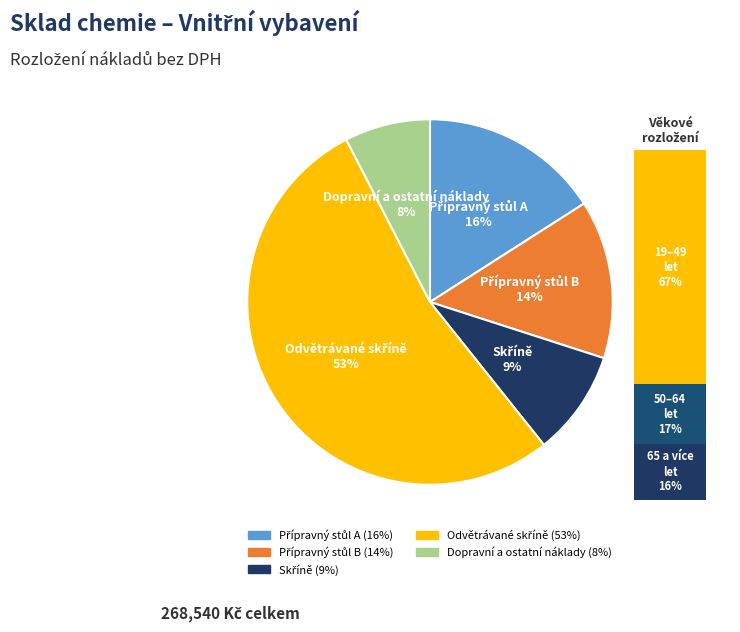

What is the total percentage of Dopravní a ostatní náklady and Skříně?

16.9%